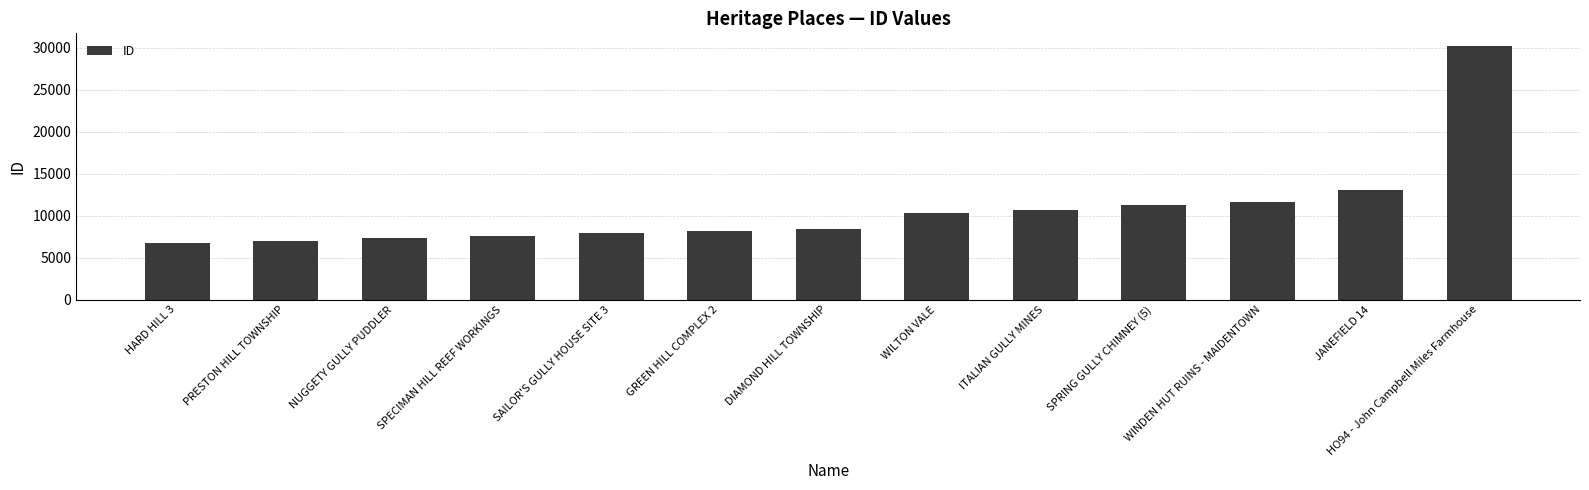

Which label corresponds to the largest value in the chart?

HO94 - John Campbell Miles Farmhouse